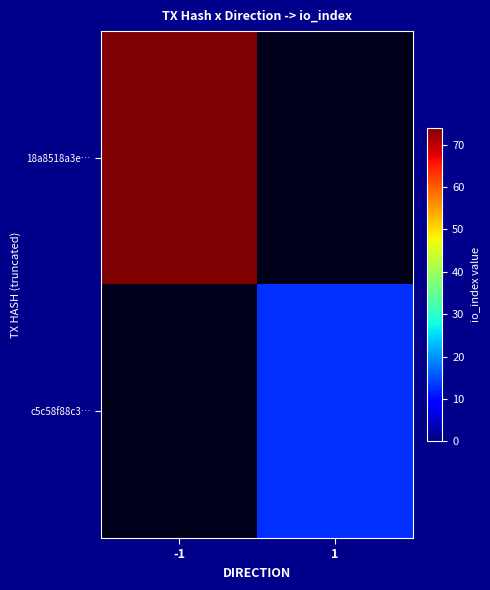

At which category does the chart reach its peak across all series?

-1